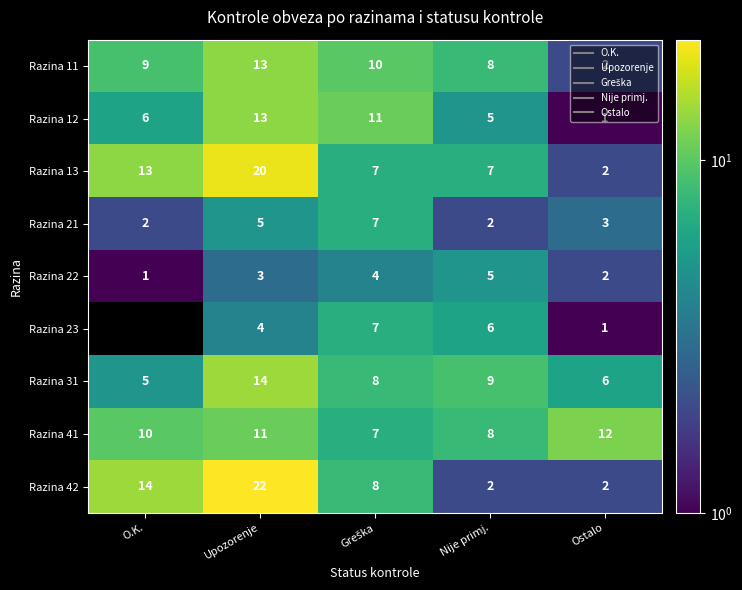

Which series changed the most between Upozorenje and Ostalo?

Razina 42